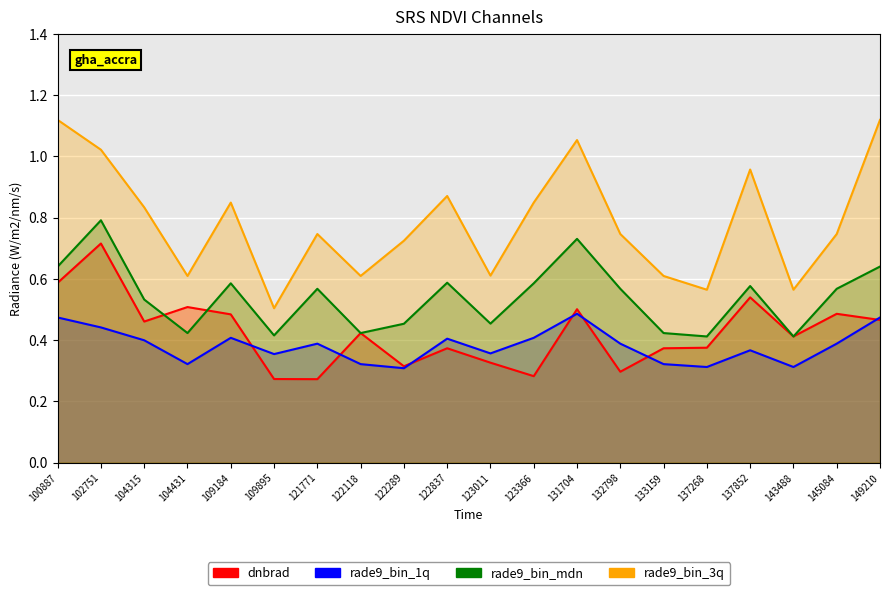

What is the maximum value shown in the chart?

1.1